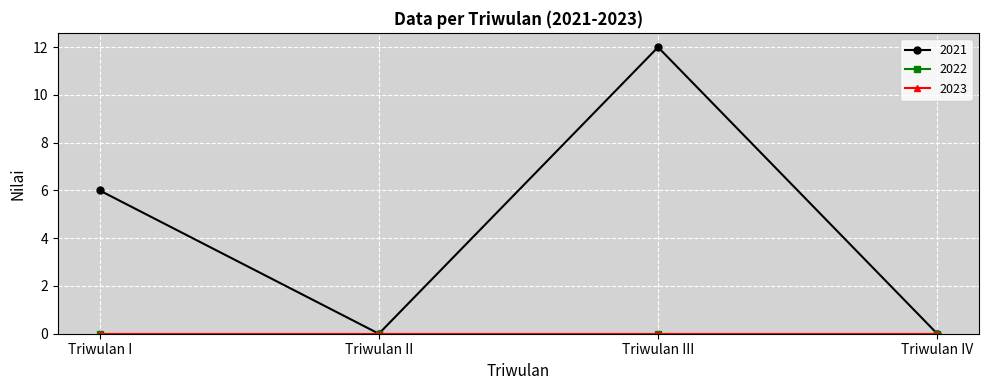

At which category does 2021 reach its first local valley?

Triwulan II